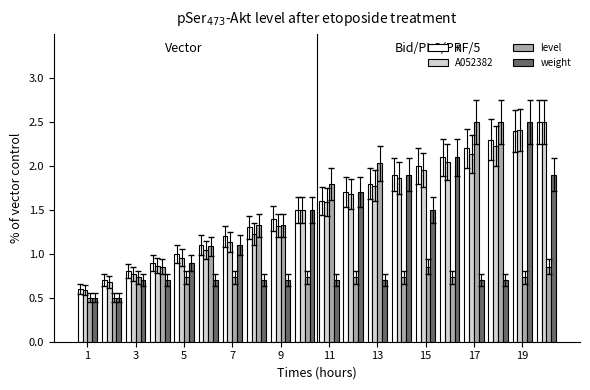

How many bars are there in each group?

4